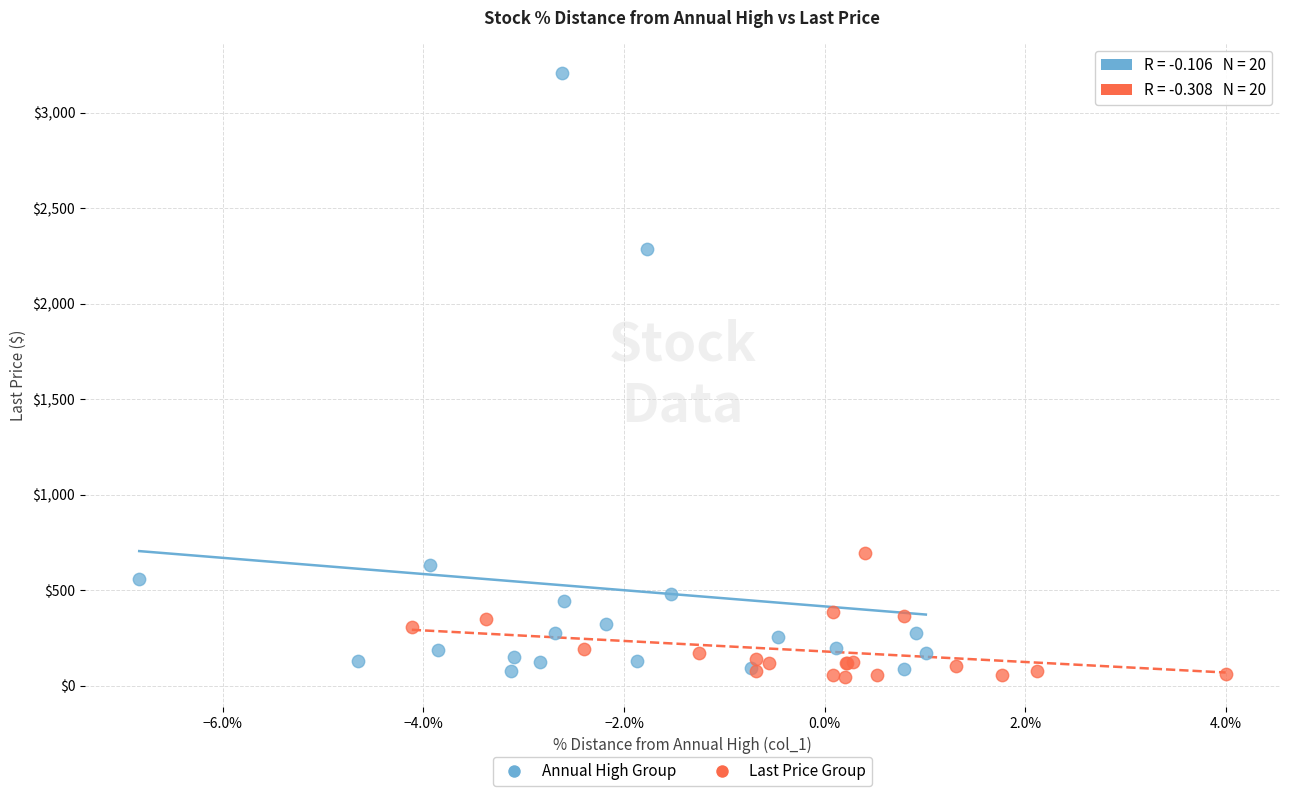

Which series contains the highest Y value?

Annual High Group